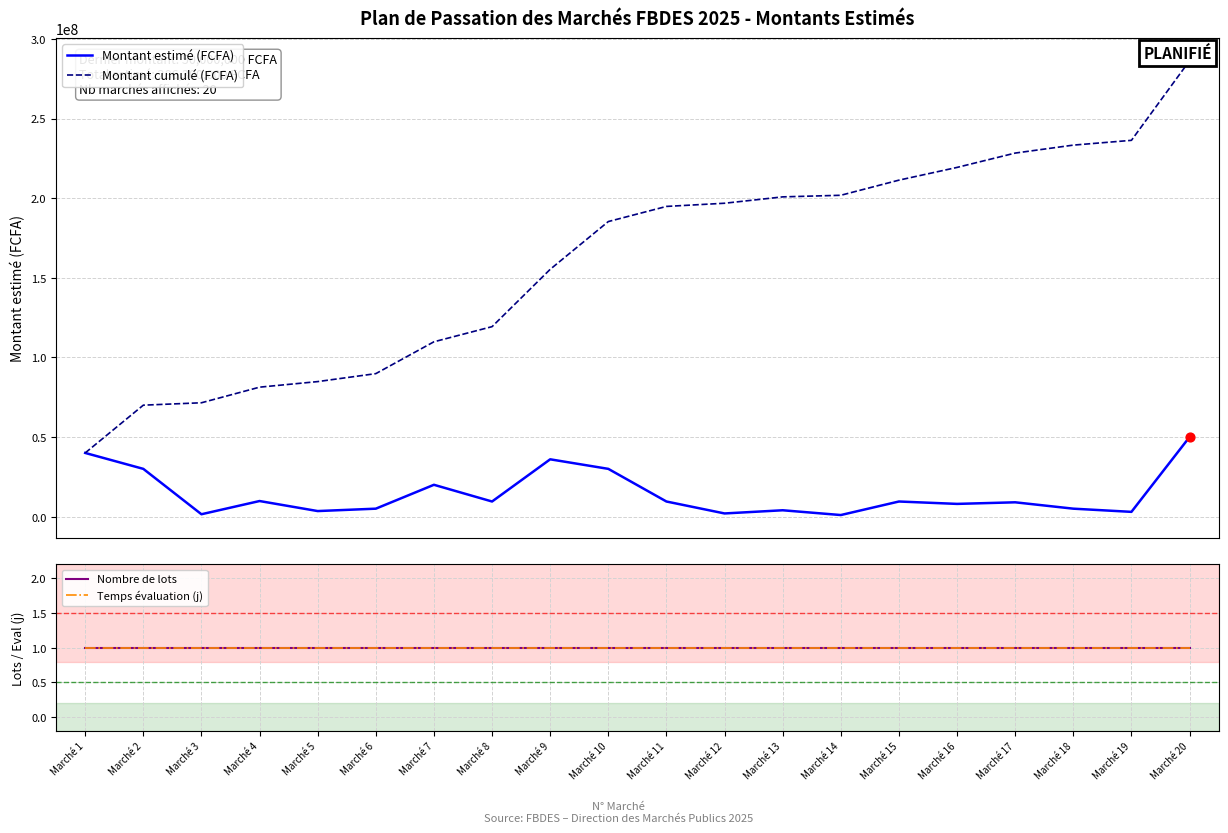

What are all the series names shown in the legend?

Montant estimé (FCFA), Montant cumulé (FCFA), Nombre de lots, Temps évaluation (j)